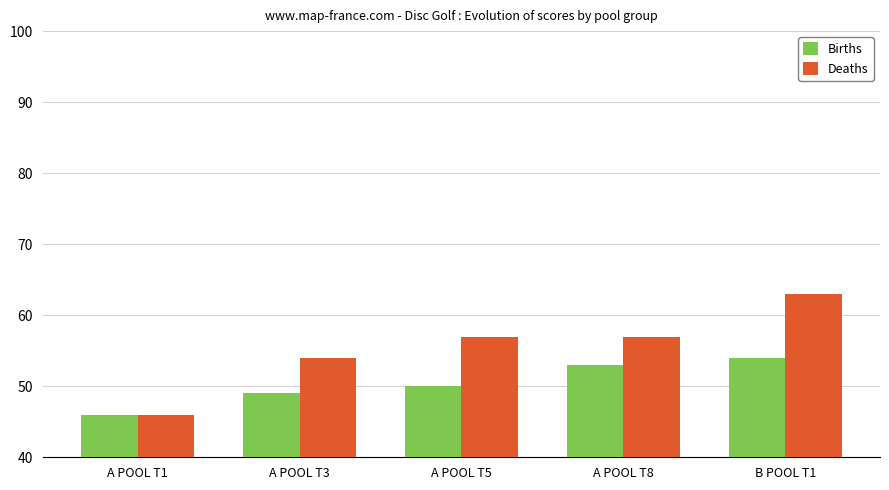

How many bars are there in total?

10